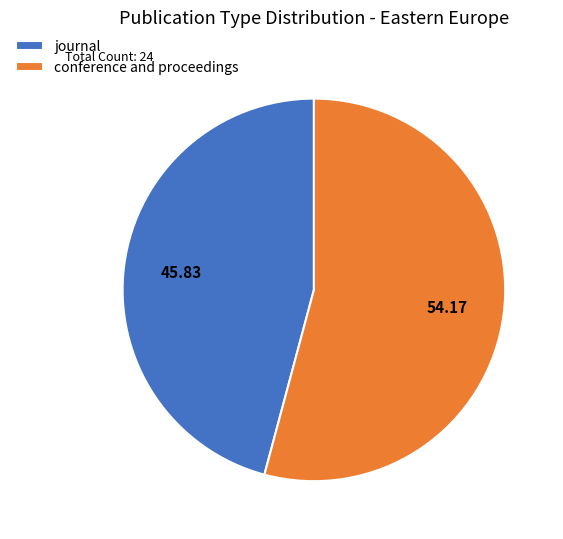

Which category accounts for the majority?

conference and proceedings